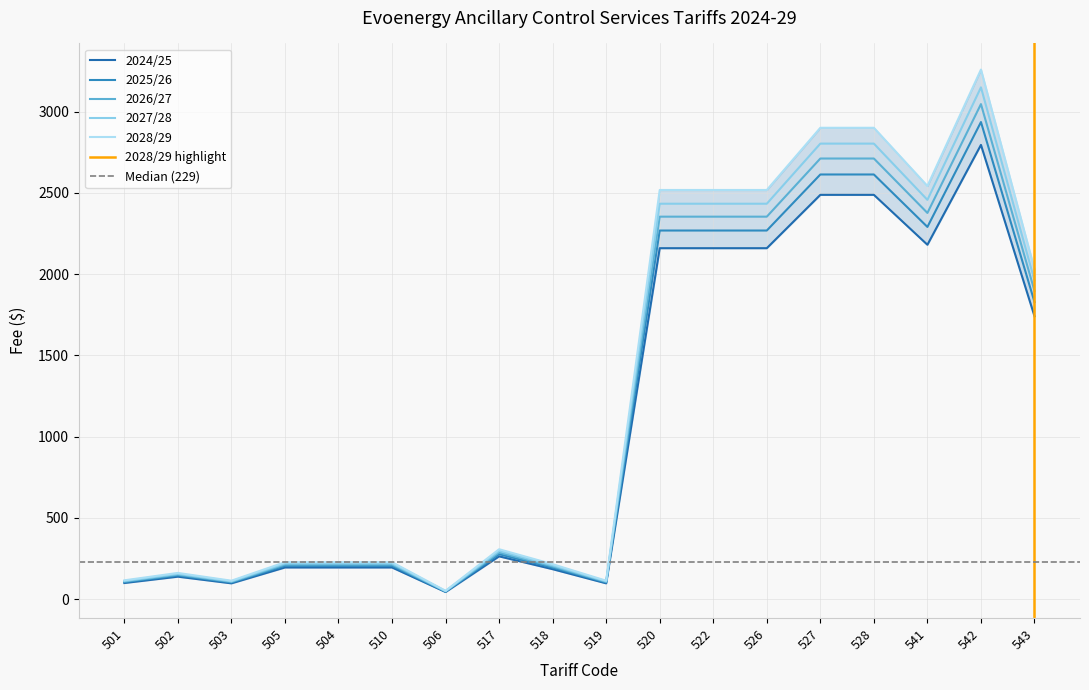

How many lines are shown in the chart?

5